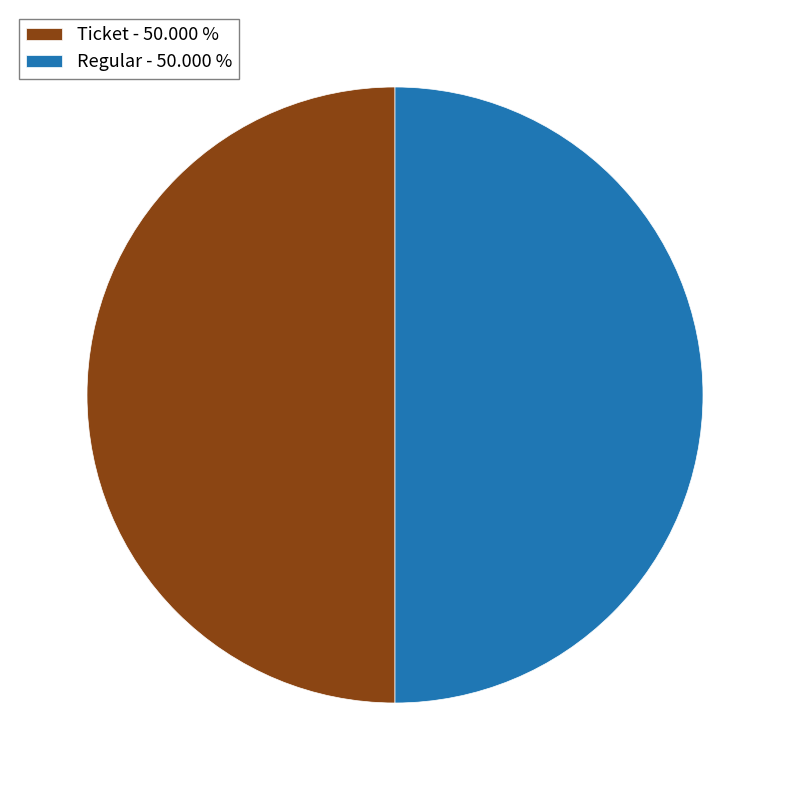

Approximately how many times larger is the value at Regular - 50.000 % compared to Ticket - 50.000 %?

1.0